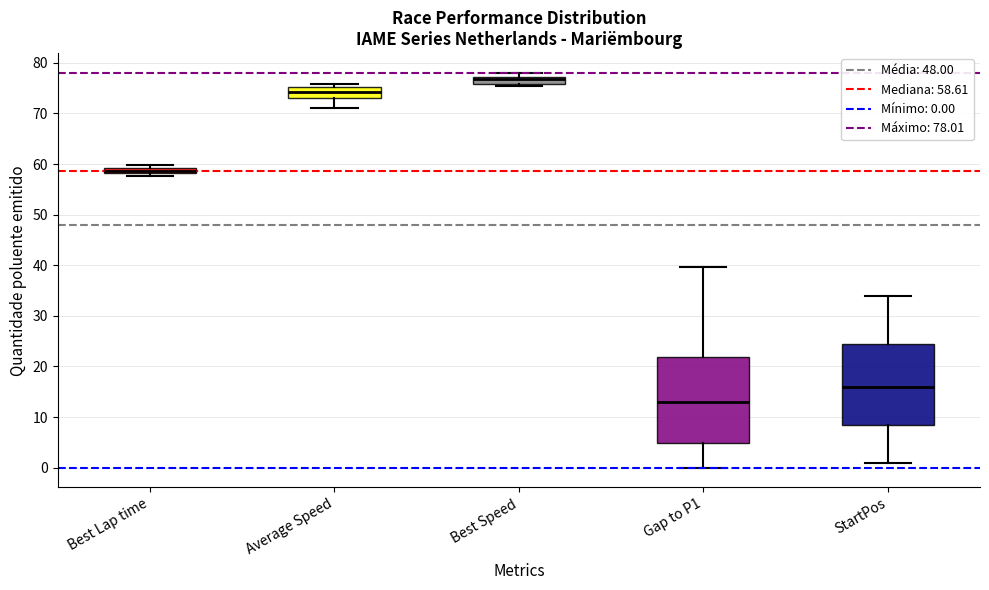

Where is the lower edge of the box for Gap to P1 on the y-axis? The values are not printed on the chart, so give them approximately, as read against the axis.

5